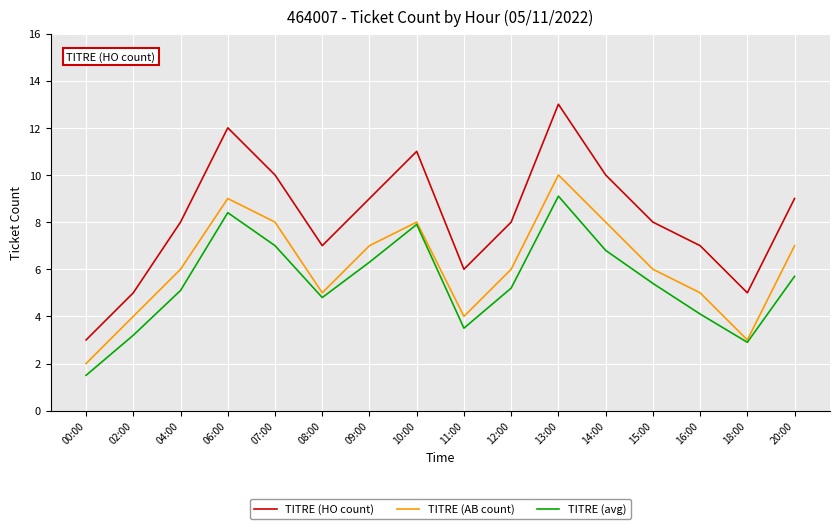

Between 06:00 and 14:00, which series saw the biggest shift?

TITRE (HO count)